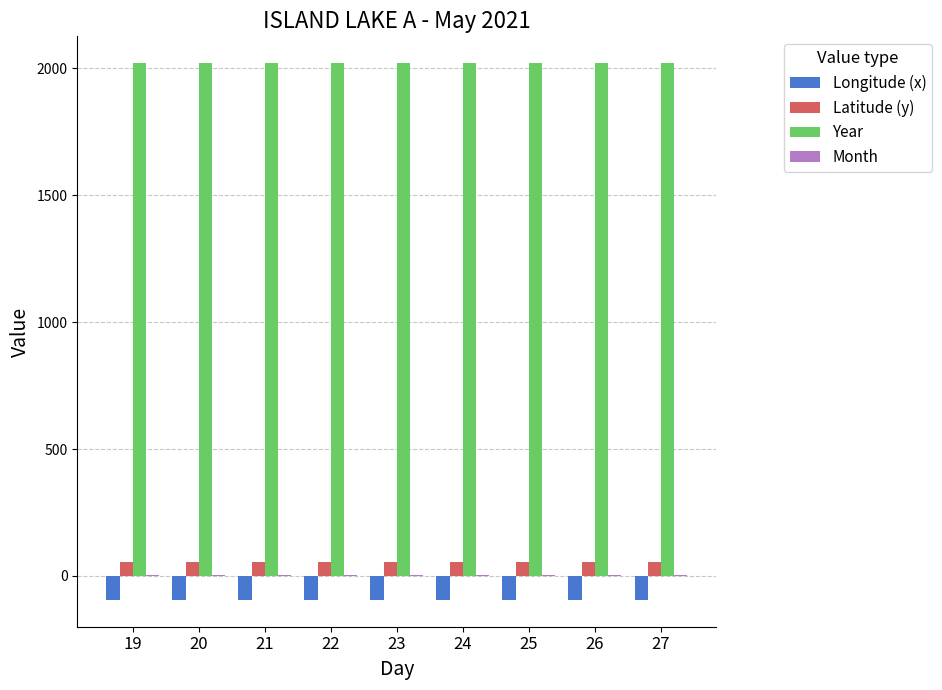

What is the greatest value displayed?

2021.0